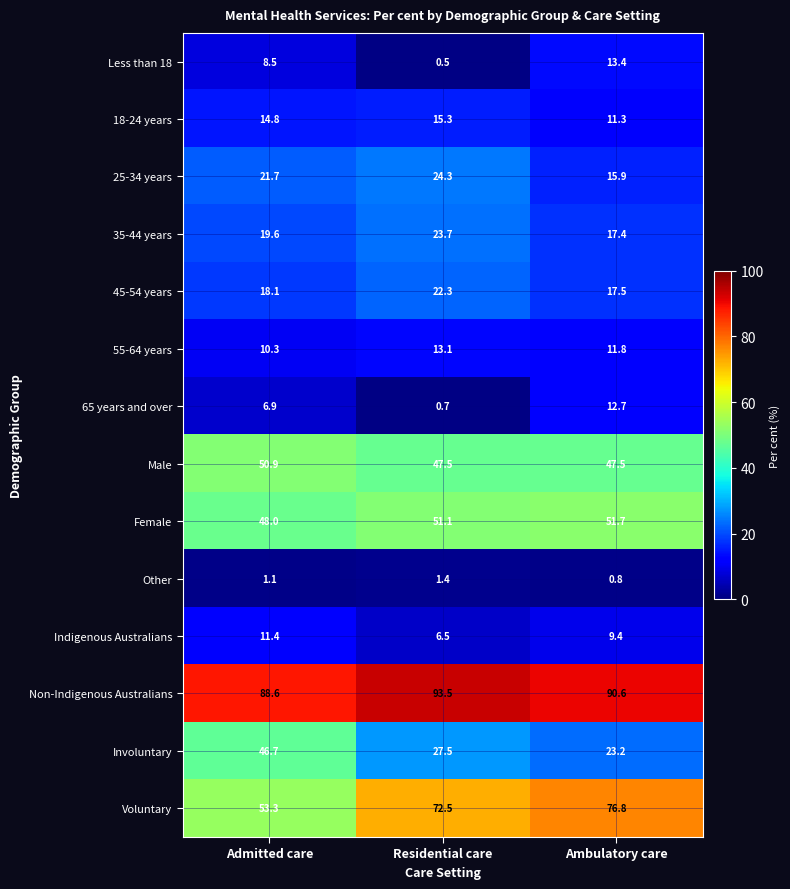

At which category does the chart reach its peak across all series?

Residential care